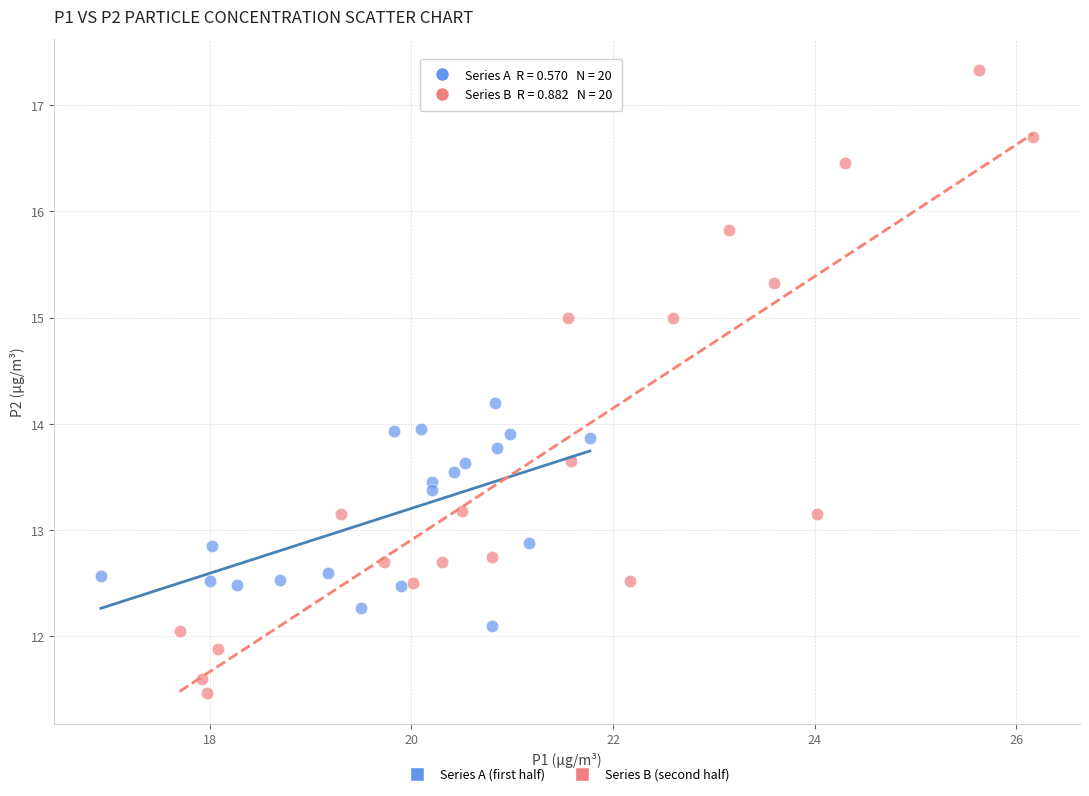

What are all the series names shown in the legend?

Series A (first half), Series B (second half)